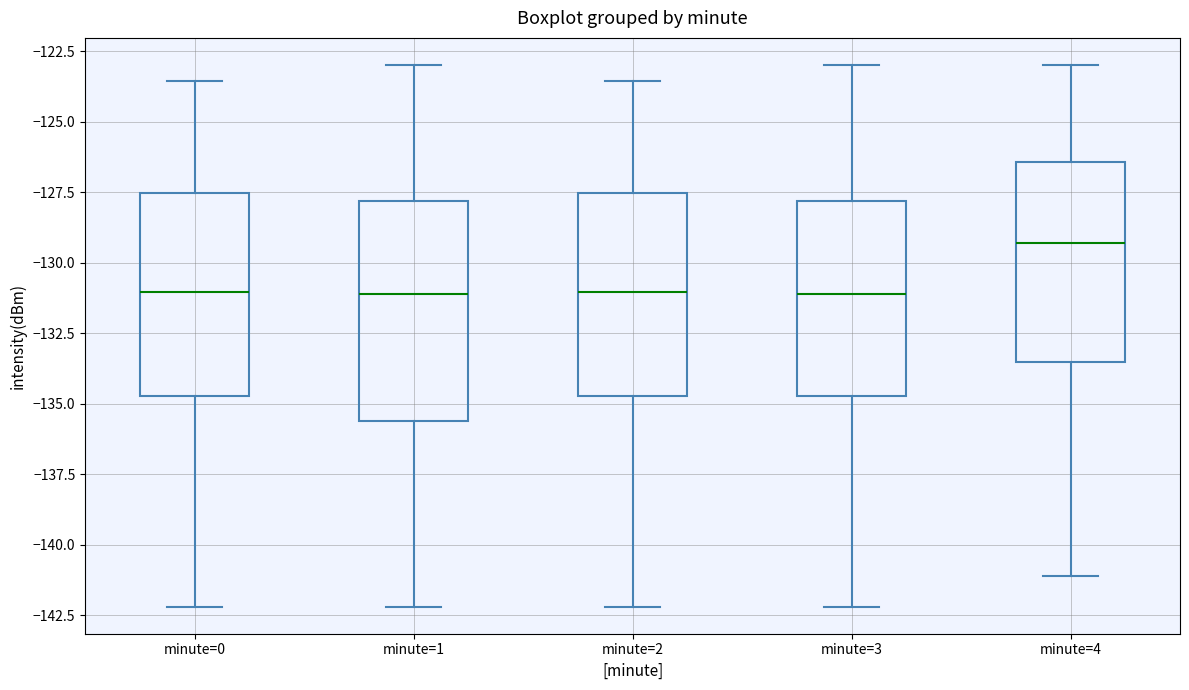

Where is the lower edge of the box for minute=0 on the y-axis? The values are not printed on the chart, so give them approximately, as read against the axis.

-134.5